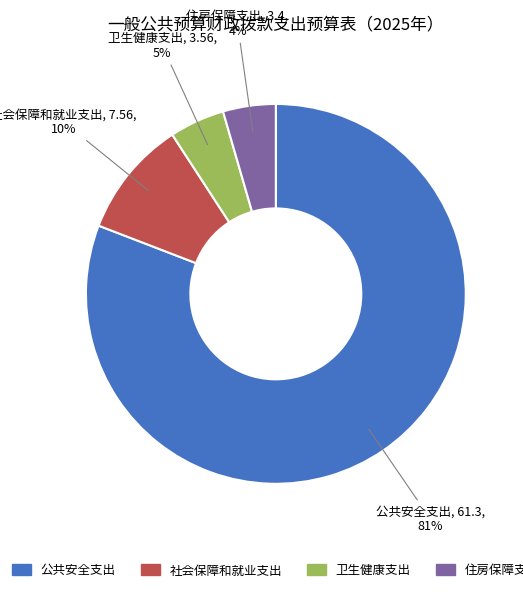

Which slice represents more than half of the pie?

公共安全支出